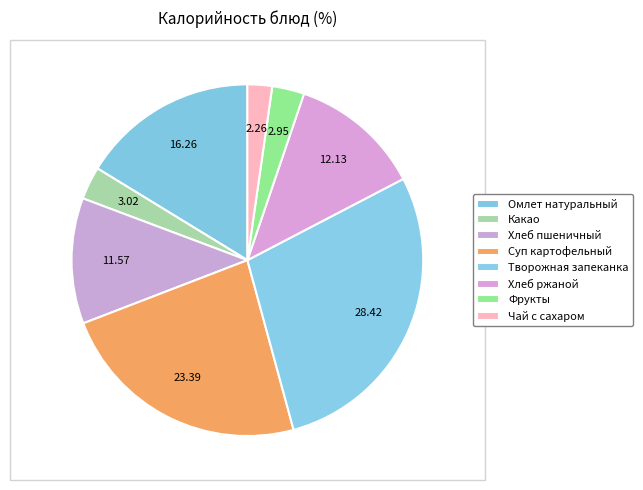

What percentage is the Хлеб ржаной slice, to the nearest percent?

12%